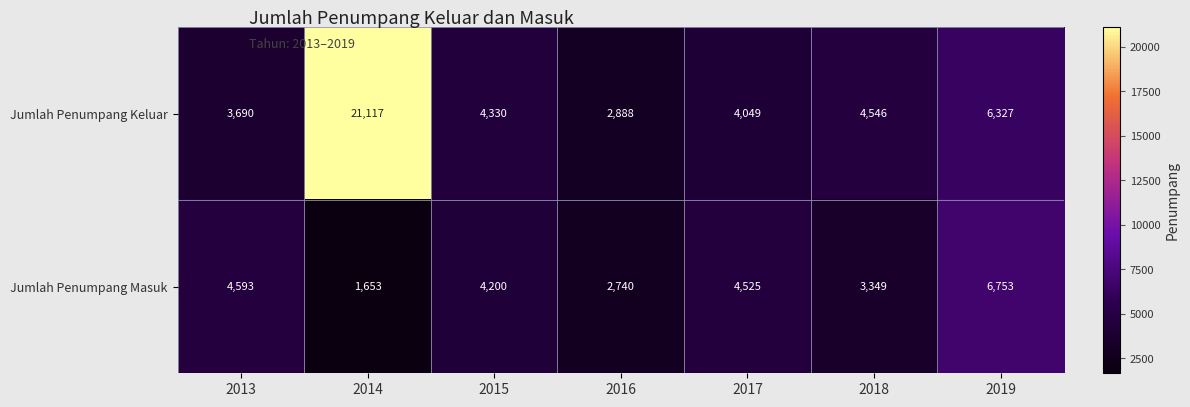

True or false: Jumlah Penumpang Keluar has a value of 1282 at 2018.

False